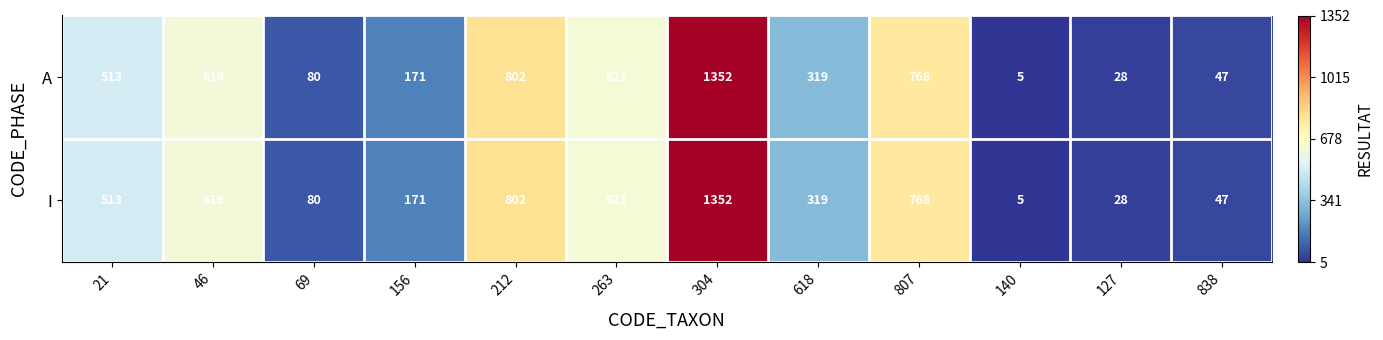

At which category does the chart reach its peak across all series?

304